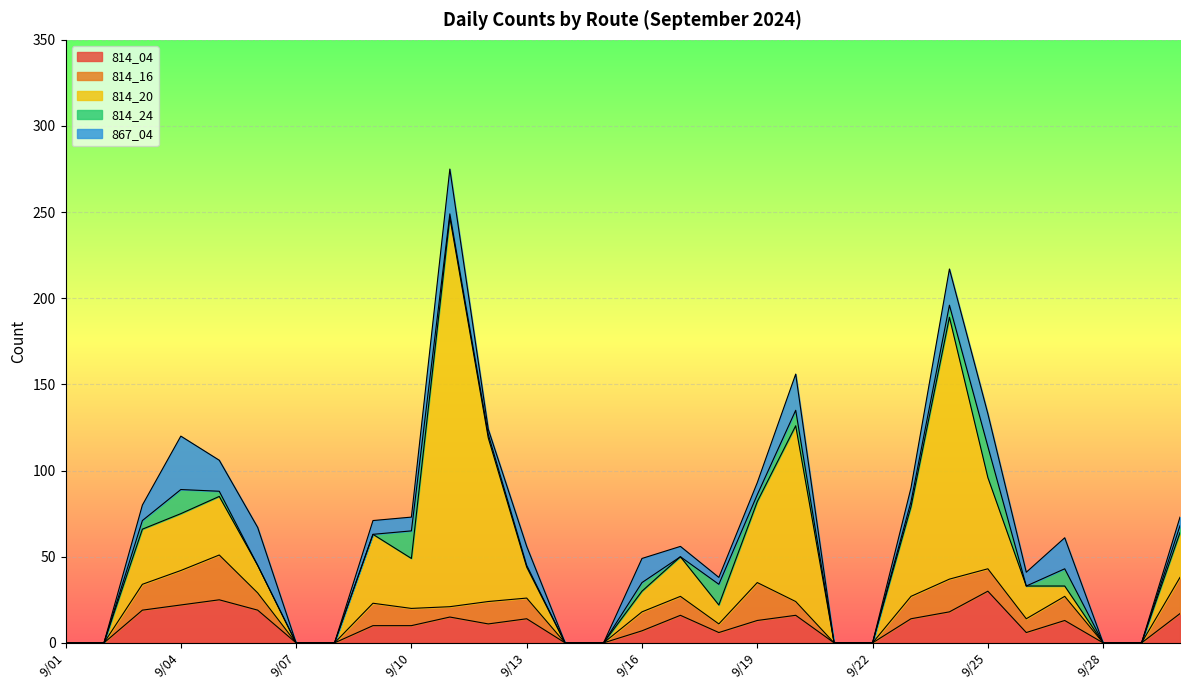

Where does the 814_04 series first go above 11?

9/03